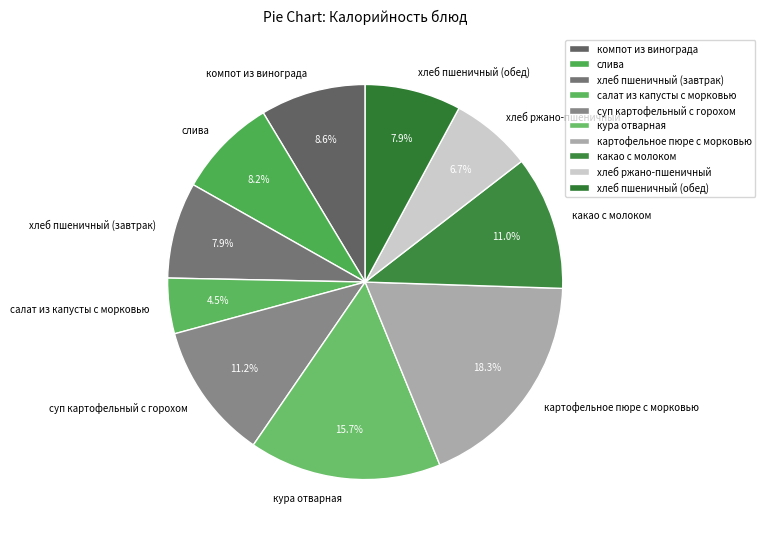

How much of the chart is everything except салат из капусты с морковью?

95.5%